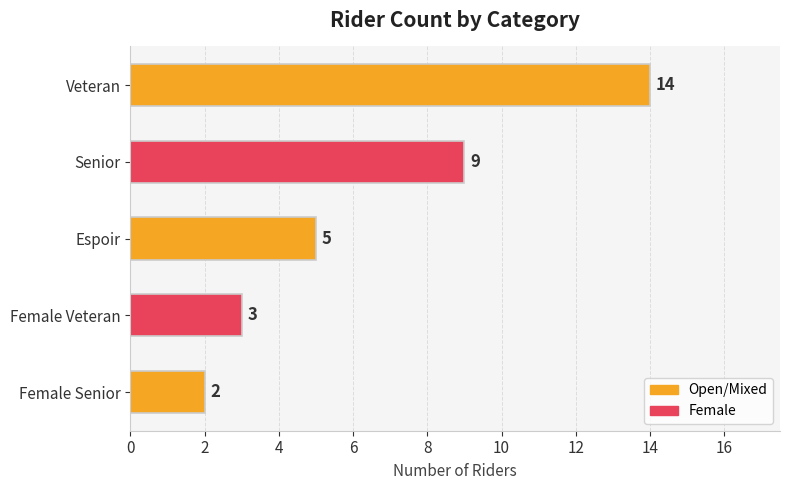

How many values are below 5?

2